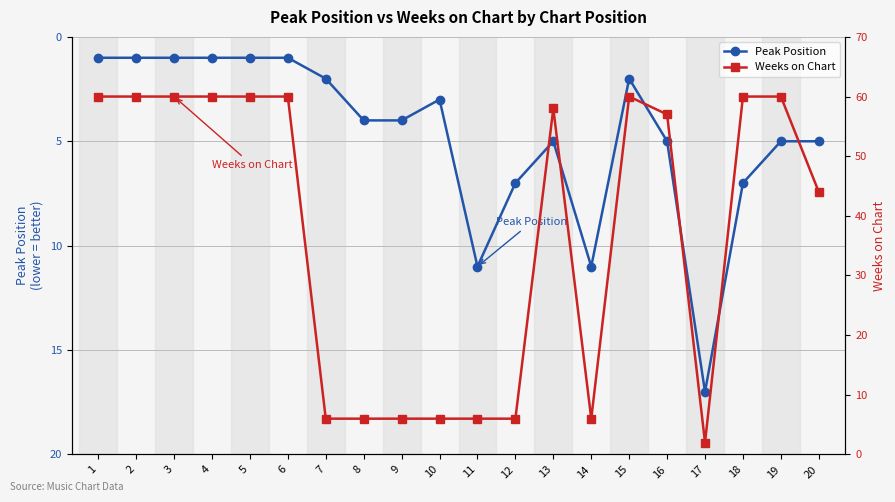

What is the sum of the Peak Position values at 4 and 6?

2